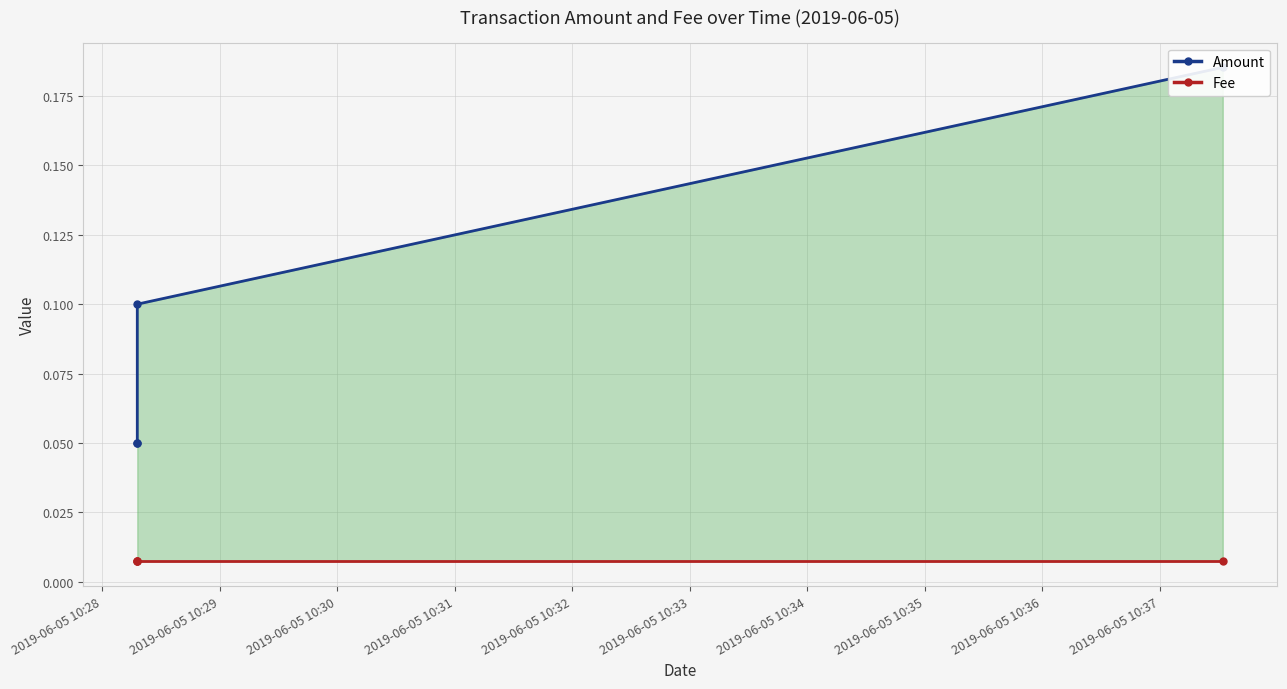

List the series in order of their overall mean, lowest first.

Fee, Amount